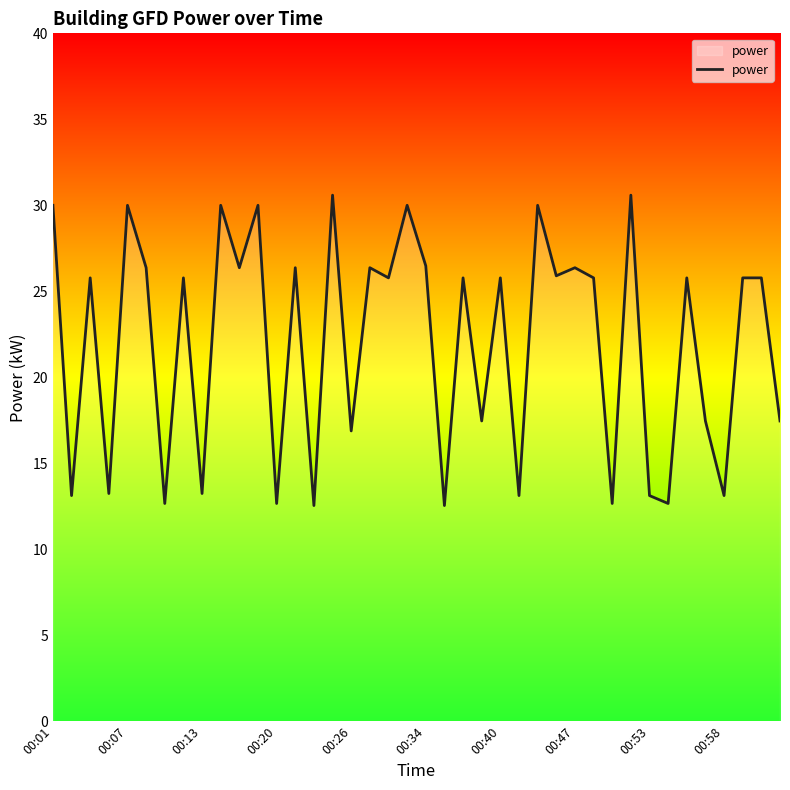

What is the greatest value displayed?

30.6